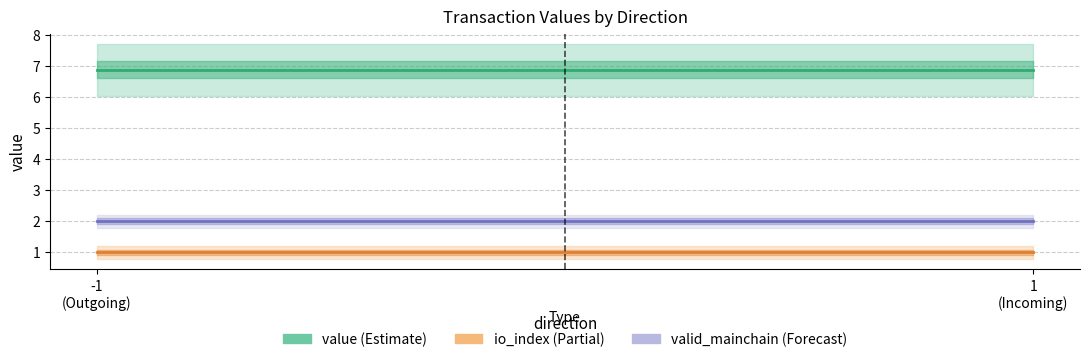

Reading left to right, extract all data points from this chart.

value (Estimate): 6.9	6.9
io_index (Partial): 1.0	1.0
valid_mainchain (Forecast): 2.0	2.0